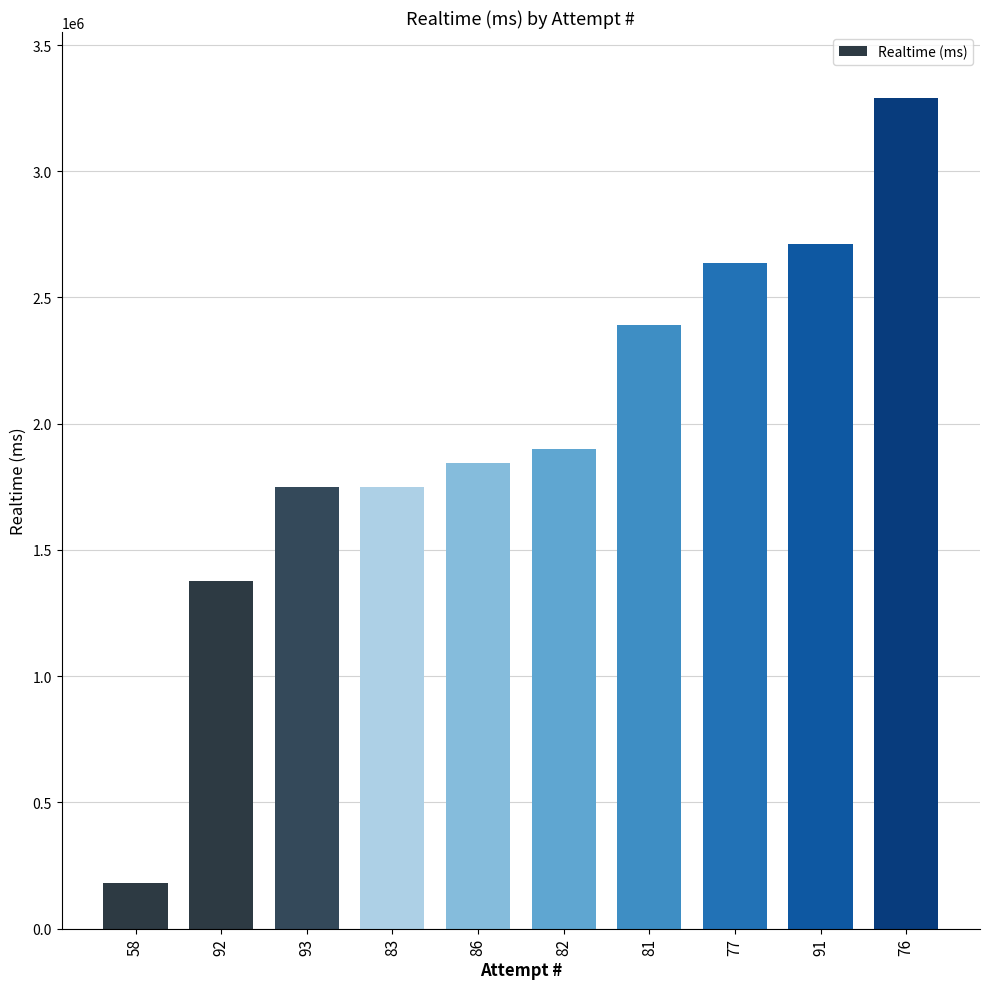

What is the label of the 10th bar from the right?

58